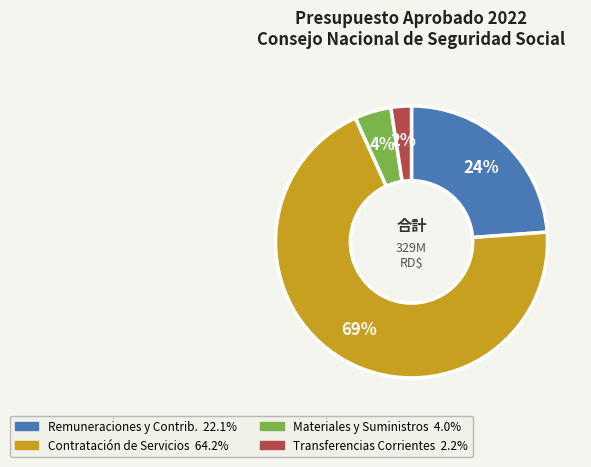

Is there a majority slice in this chart?

Yes